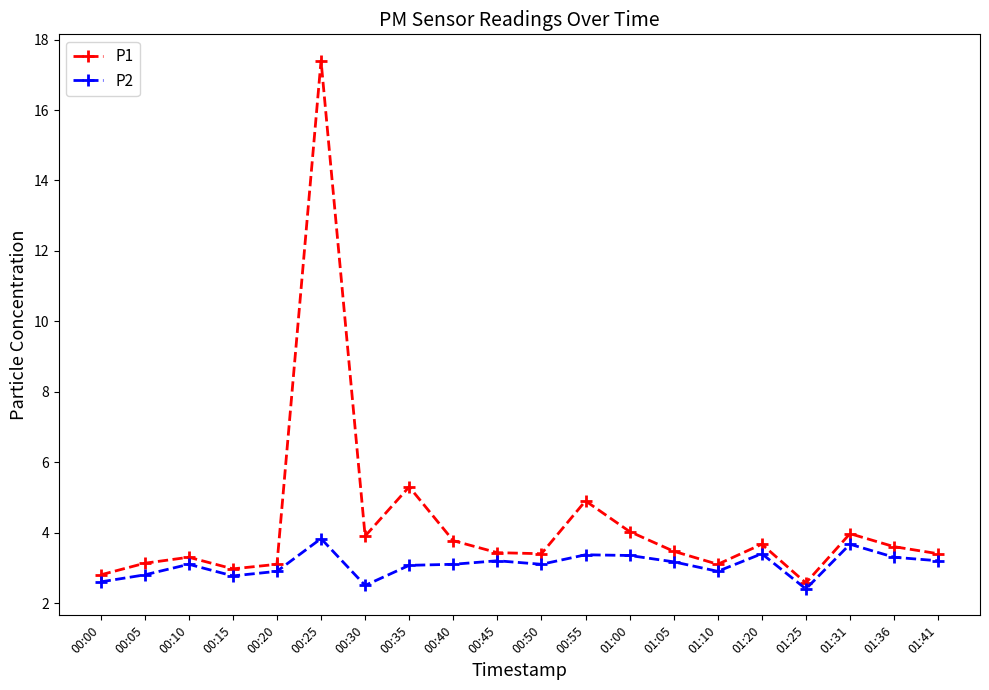

True or false: P1 and P2 cross at least once.

False